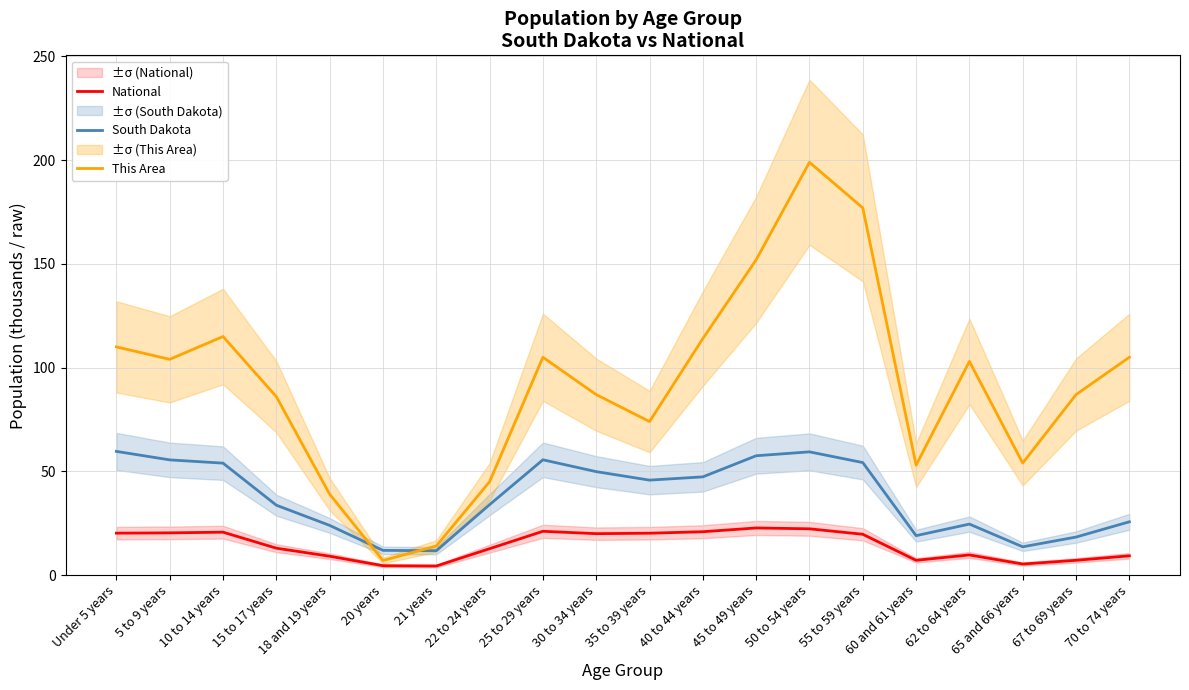

What position from the left is 22 to 24 years?

8